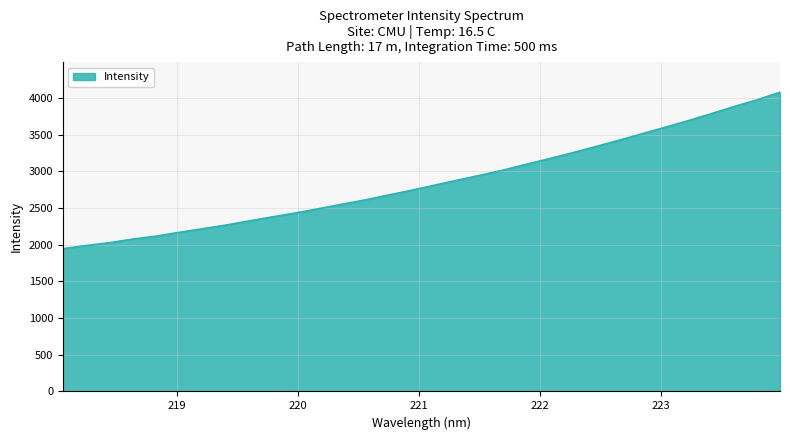

What is the difference between the maximum and minimum values?

2132.4